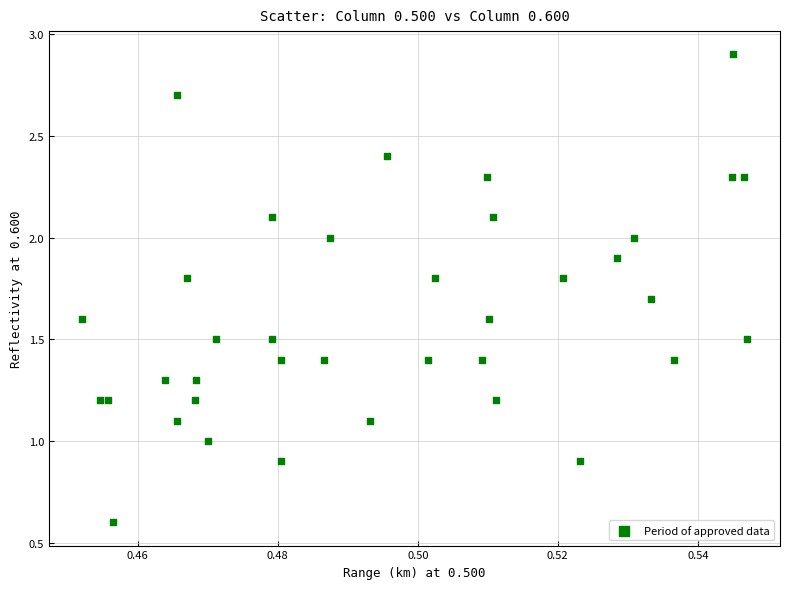

What is the range of Y values (max minus min)?

2.3